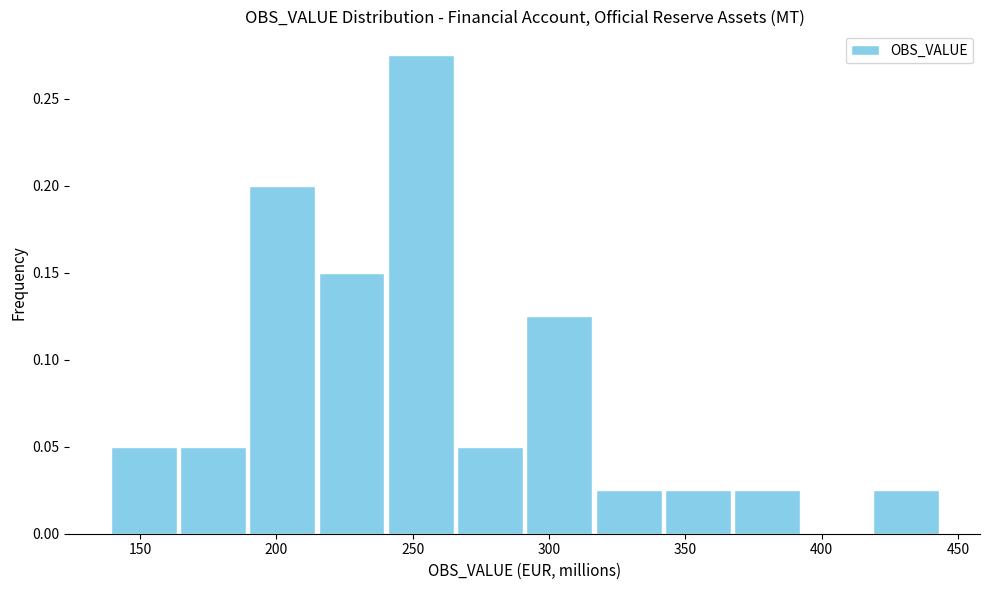

What is the height of the bar covering 165 to 190 on the x-axis? Neither the bar edges nor the heights are printed on the chart, so give them approximately, as read against the axes.

0.050